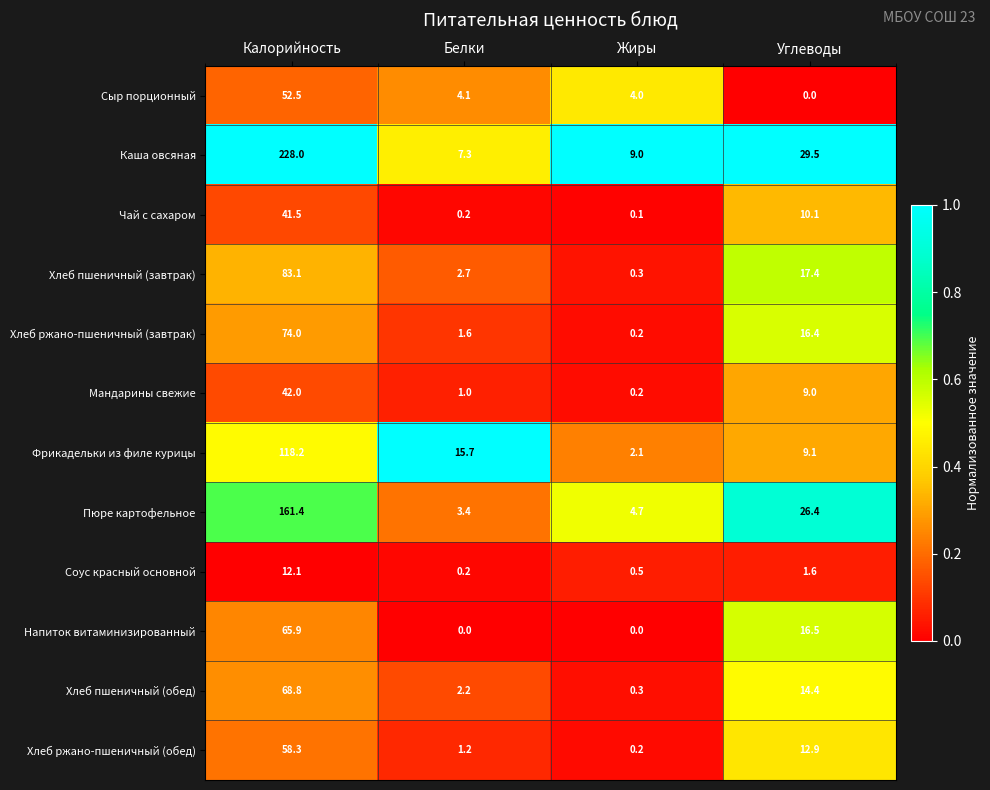

True or false: Хлеб пшеничный (обед) has a value of 20.2 at Углеводы.

False